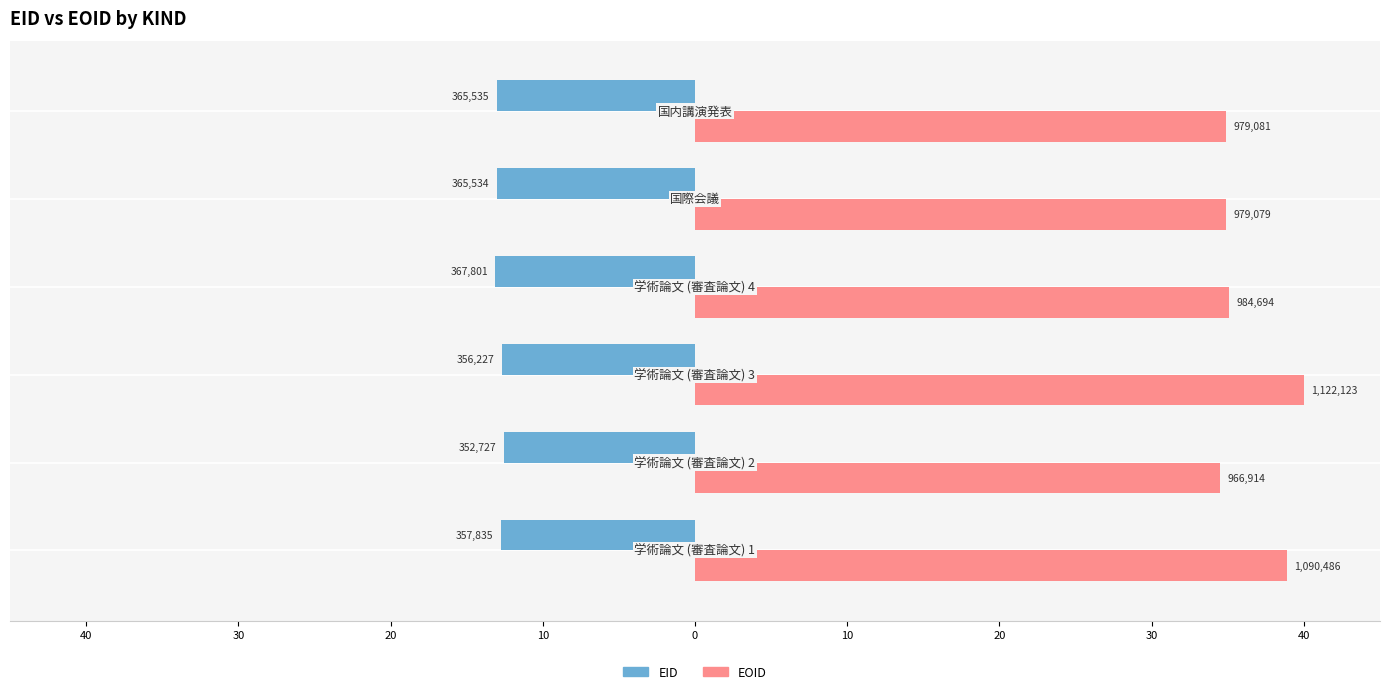

Reading left to right, list all the values displayed in this chart.

EID: -12.8	-12.6	-12.7	-13.1	-13.0	-13.0
EOID: 38.9	34.5	40.0	35.1	34.9	34.9